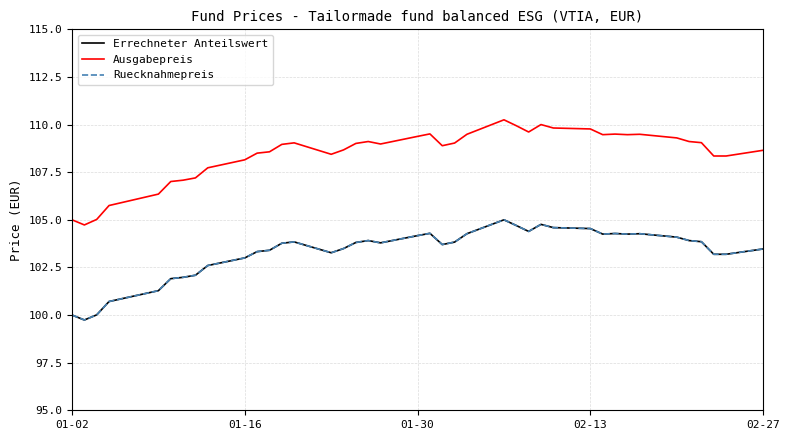

Does the chart have visible grid lines?

Yes